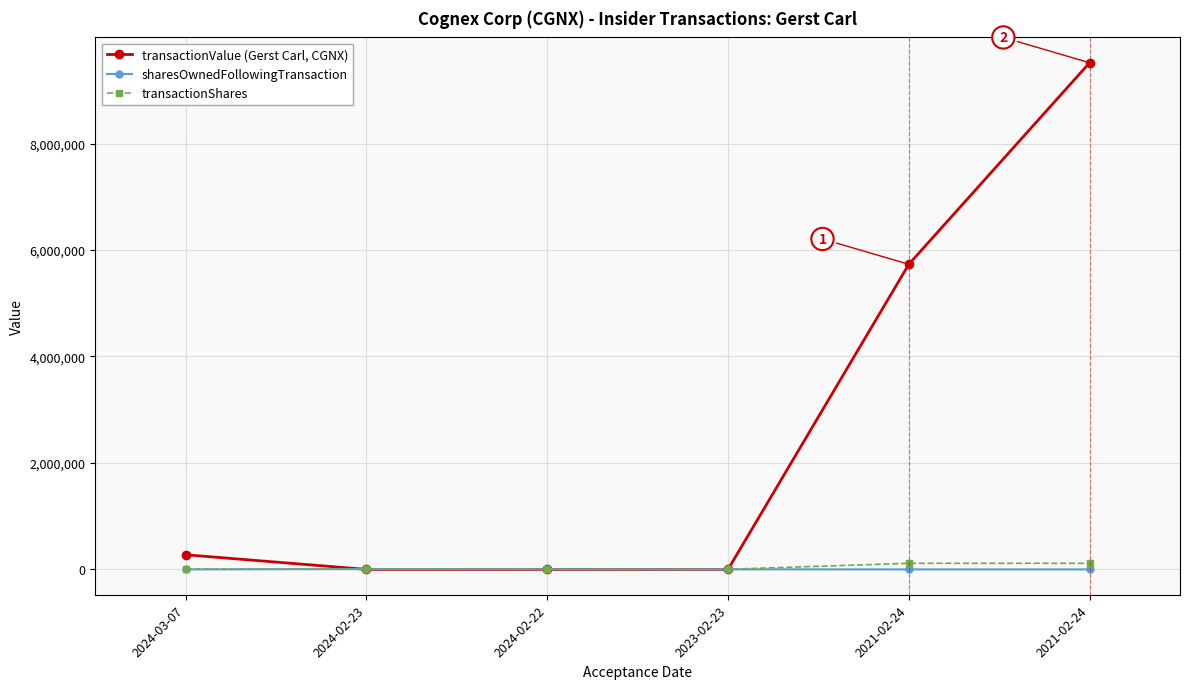

What is the highest value of the sharesOwnedFollowingTransaction series?

6782